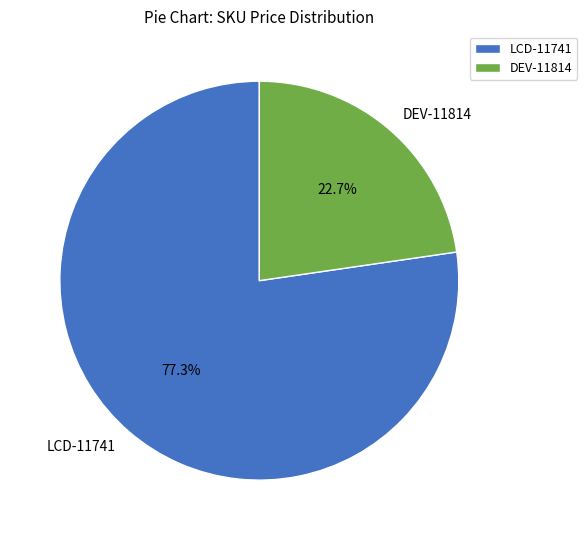

To the nearest percent, what percentage of the pie is LCD-11741?

77%